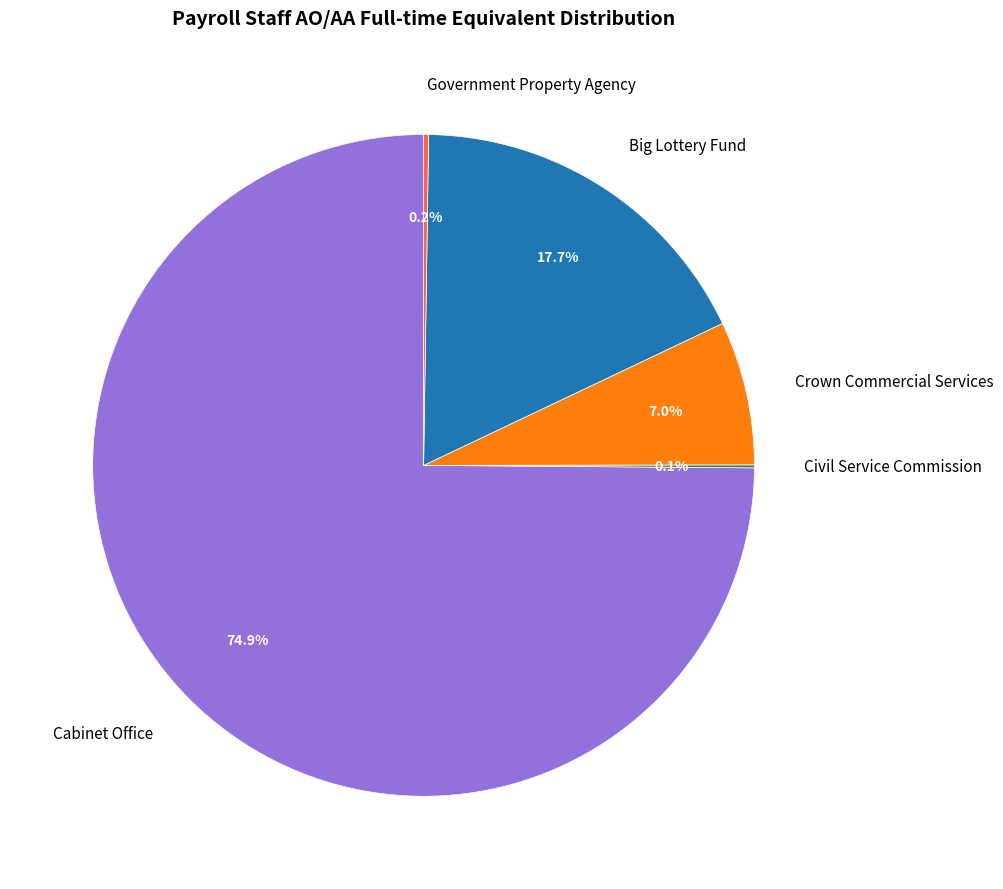

What percentage is the Cabinet Office slice, to the nearest percent?

75%